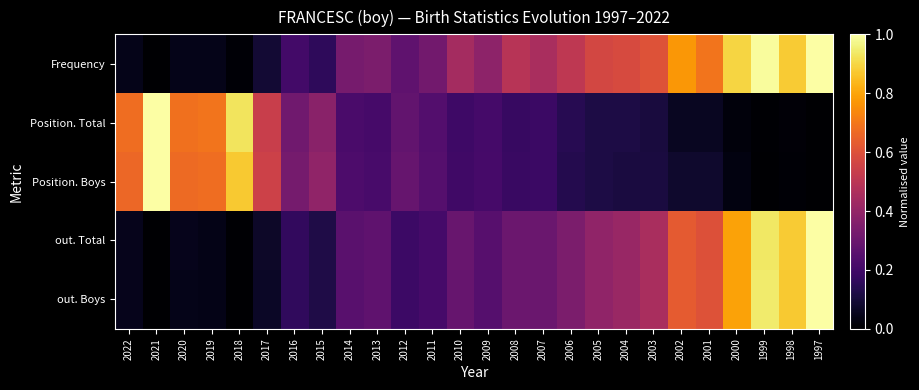

What is the difference between the highest and lowest values at 2014?

0.1